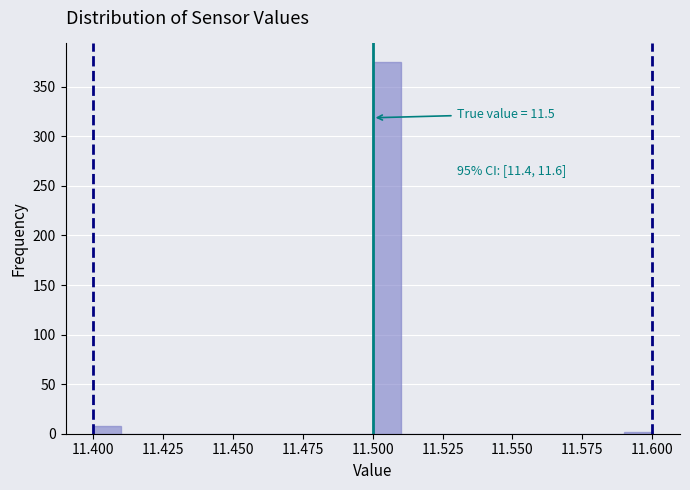

Around what value on the x-axis is the tallest bar? Give the approximate position of its centre, as read against the axis.

11.505